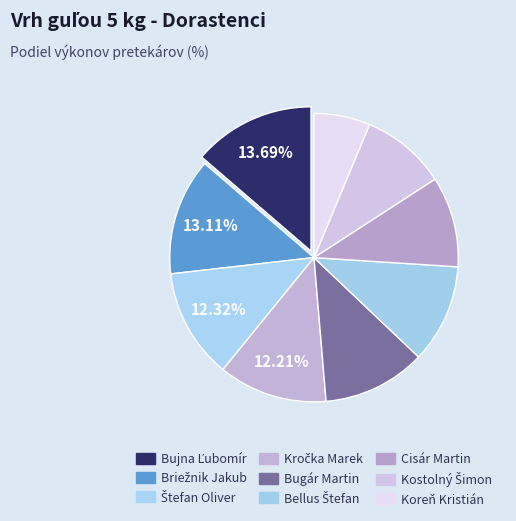

Combined, do Bujna Ľubomír and Štefan Oliver account for over 50%?

No